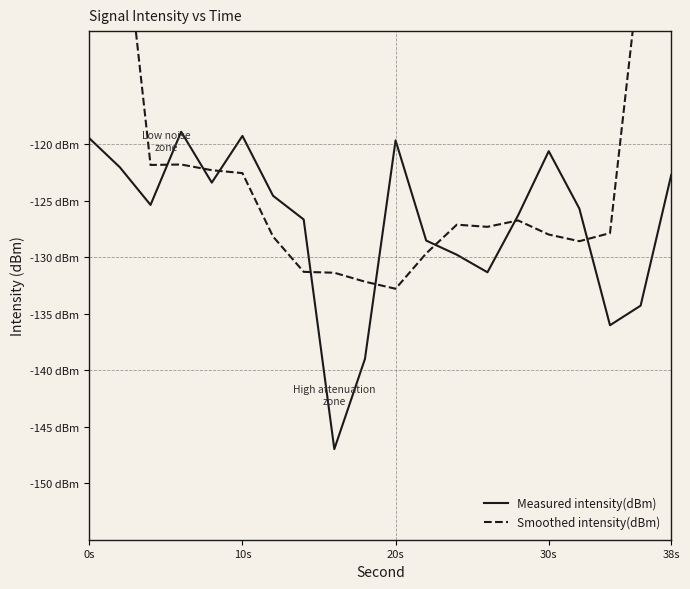

True or false: Smoothed intensity(dBm) has more than 0 points higher than both neighbors.

True